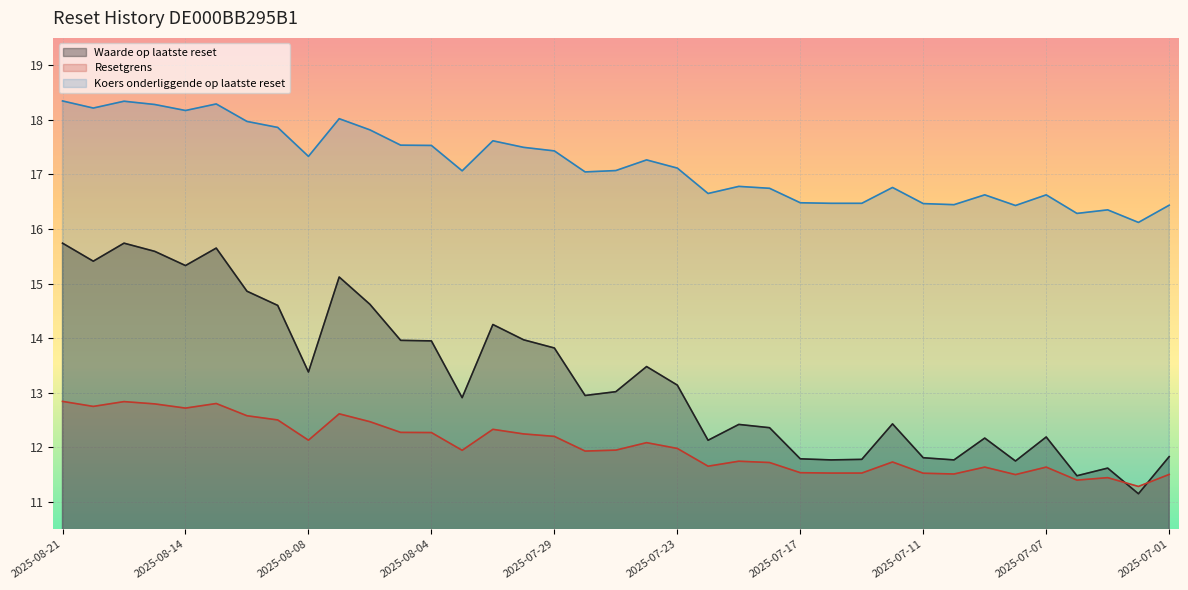

Where is the first local minimum for Waarde op laatste reset?

2025-08-20